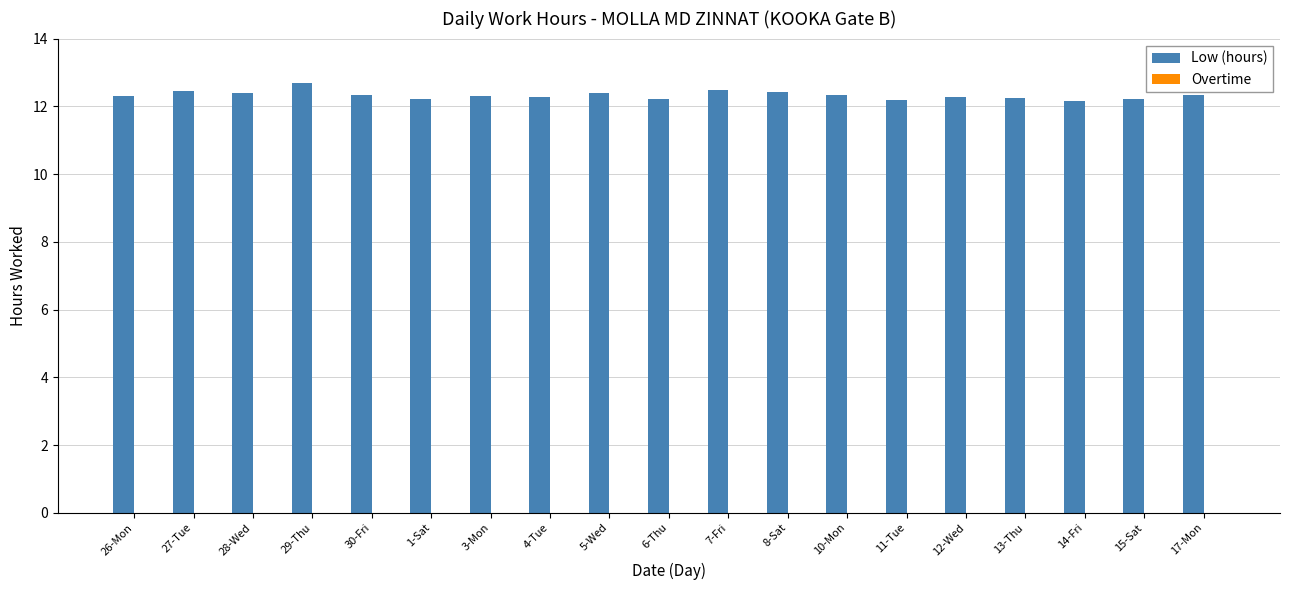

What is the minimum value shown in the chart?

12.2